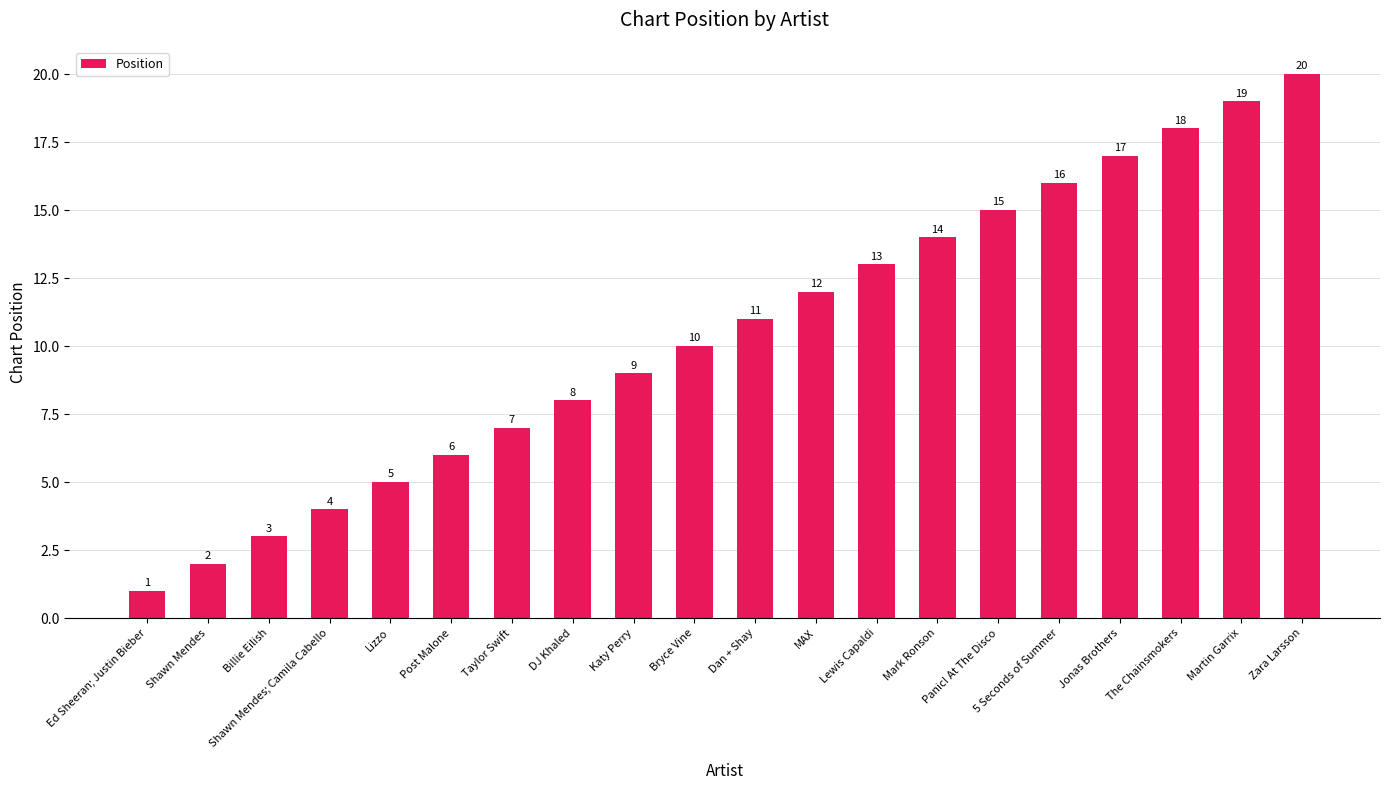

Which label corresponds to the smallest value in the chart?

Ed Sheeran; Justin Bieber